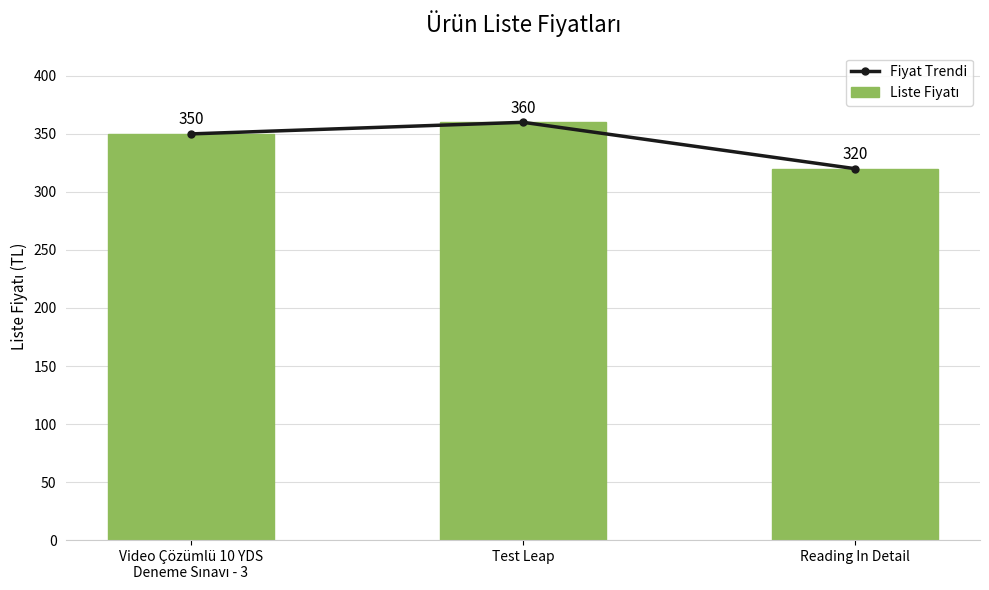

Reading left to right, transcribe all the data shown in this chart.

Fiyat Trendi: 350	360	320
Liste Fiyatı: 350	360	320